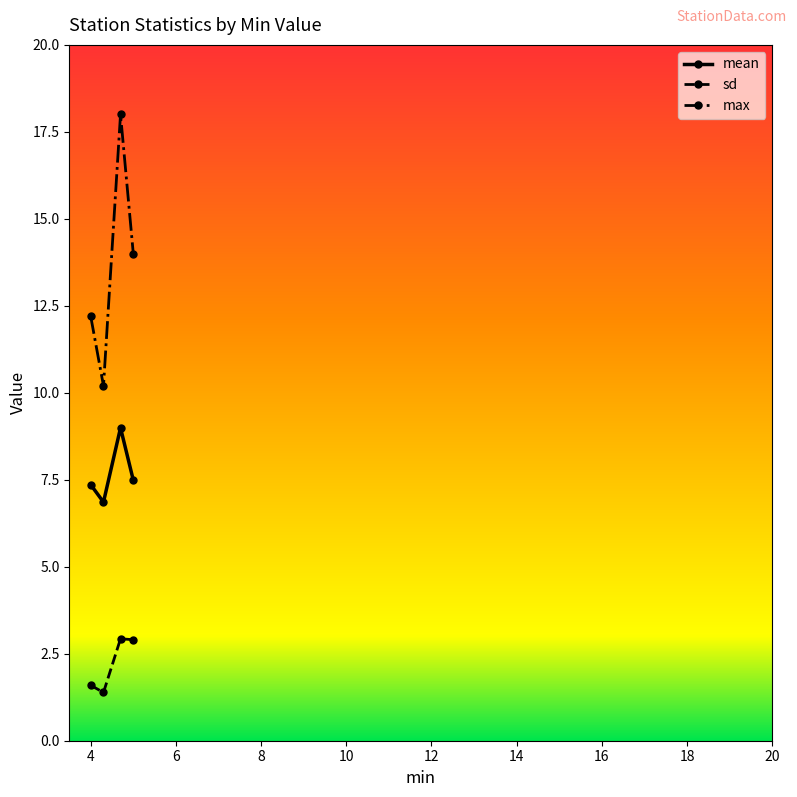

At how many categories does at least one series exceed 4?

4